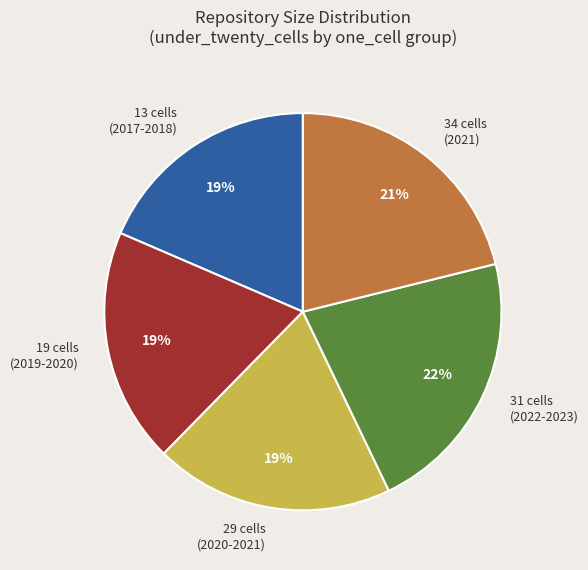

What is the largest slice in the pie chart?

31 cells (2022-2023)